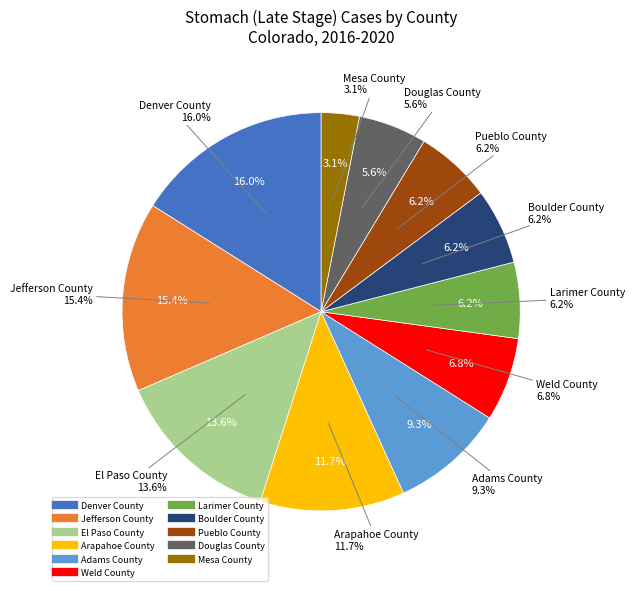

The Pueblo County slice represents 15% of the pie. True or false?

False